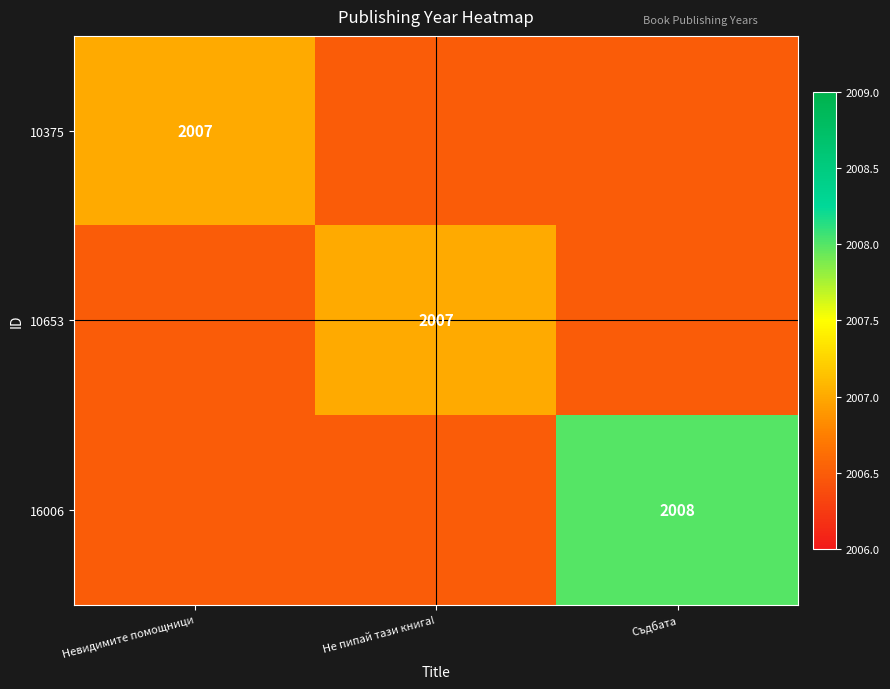

The value of 10653 at Не пипай тази книга! is 508.1. True or false?

False